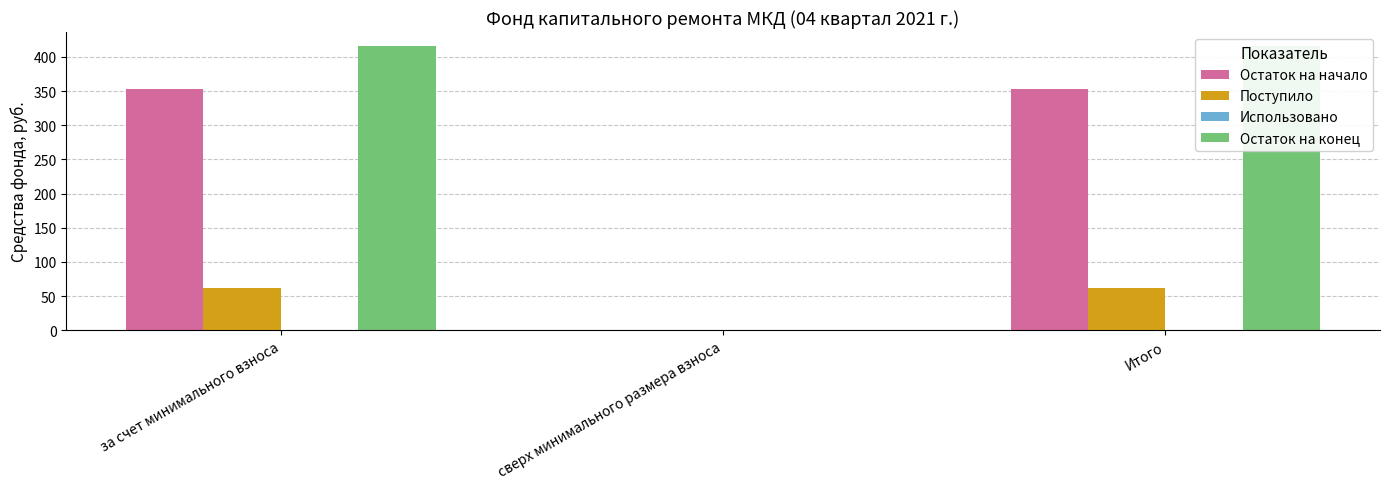

Reading right to left, what are all the values shown in this chart?

Остаток на начало: 353.6	0.0	353.6
Поступило: 62.0	0.0	62.0
Использовано: 0.0	0.0	0.0
Остаток на конец: 415.6	0.0	415.6